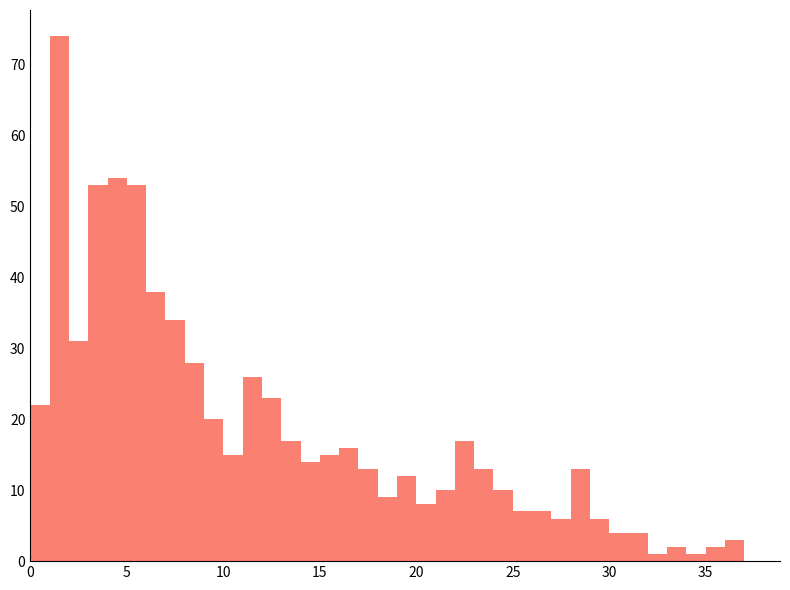

Read against the x-axis, roughly where is the centre of the tallest bar?

1.5